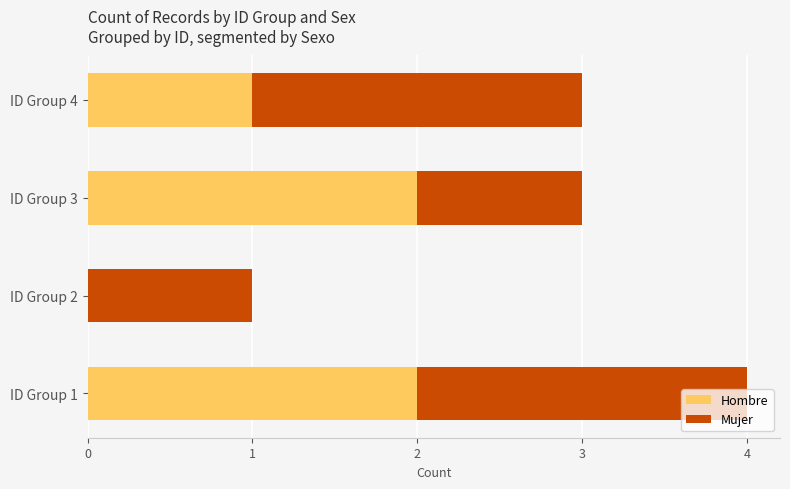

What is the average value of the Hombre series?

1